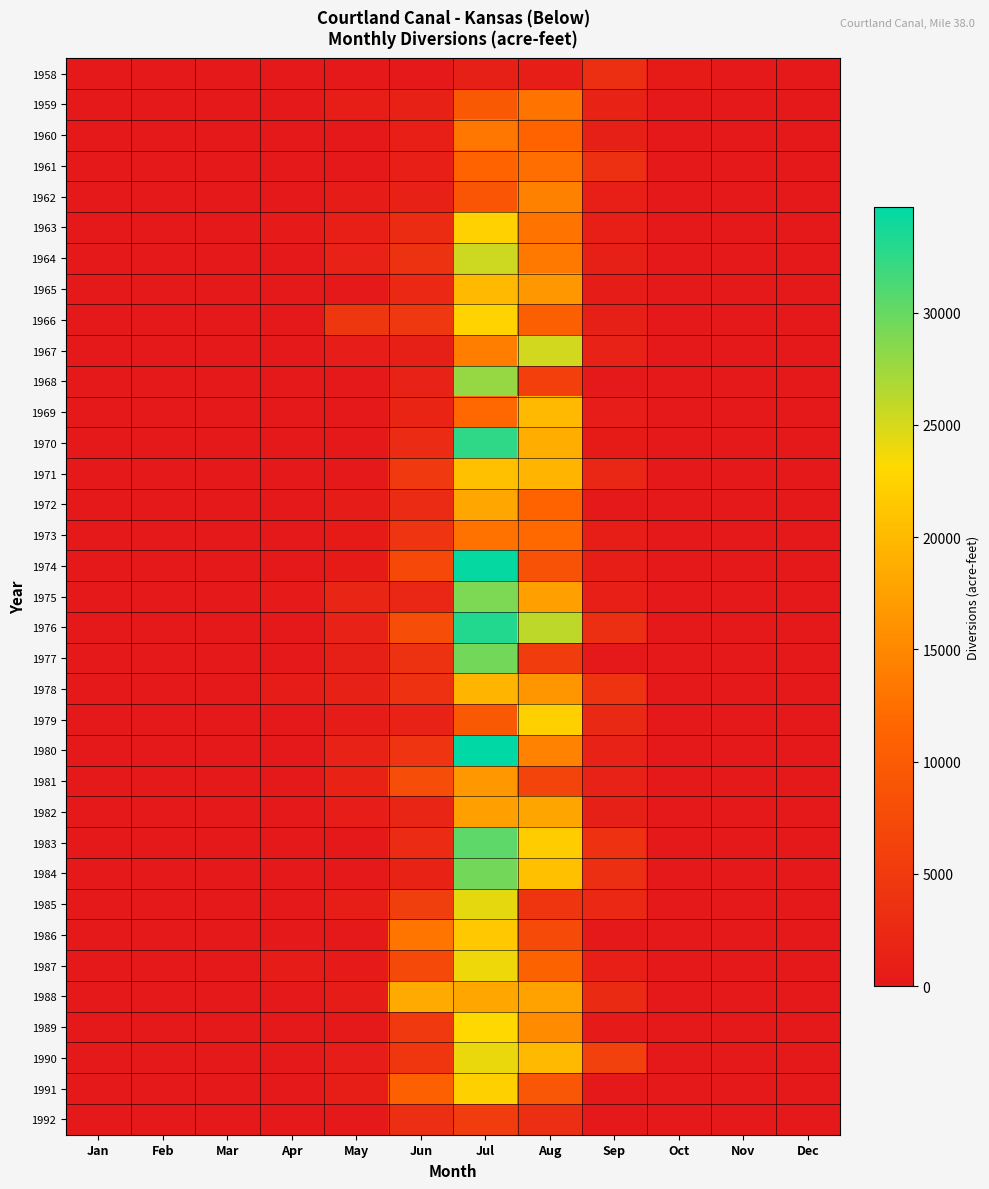

Reading left to right, extract all data points from this chart.

1958: Jan=0	Feb=0	Mar=0	Apr=0	May=0	Jun=0	Jul=1035	Aug=819	Sep=3432	Oct=401	Nov=0	Dec=0
1959: Jan=0	Feb=0	Mar=0	Apr=0	May=865	Jun=1228	Jul=9721	Aug=13005	Sep=1569	Oct=0	Nov=0	Dec=0
1960: Jan=0	Feb=0	Mar=0	Apr=0	May=0	Jun=966	Jul=13313	Aug=11171	Sep=1079	Oct=0	Nov=0	Dec=0
1961: Jan=0	Feb=0	Mar=0	Apr=0	May=0	Jun=938	Jul=11169	Aug=12454	Sep=3542	Oct=0	Nov=0	Dec=0
1962: Jan=0	Feb=0	Mar=0	Apr=0	May=538	Jun=1252	Jul=9124	Aug=14366	Sep=936	Oct=0	Nov=0	Dec=0
1963: Jan=0	Feb=0	Mar=0	Apr=258	May=908	Jun=2902	Jul=22413	Aug=12908	Sep=933	Oct=0	Nov=0	Dec=0
1964: Jan=0	Feb=0	Mar=0	Apr=0	May=1482	Jun=3761	Jul=25398	Aug=13591	Sep=1018	Oct=0	Nov=0	Dec=0
1965: Jan=0	Feb=0	Mar=0	Apr=0	May=0	Jun=2321	Jul=19999	Aug=16724	Sep=502	Oct=0	Nov=0	Dec=0
1966: Jan=0	Feb=0	Mar=0	Apr=0	May=4506	Jun=4748	Jul=22637	Aug=10574	Sep=1099	Oct=0	Nov=0	Dec=0
1967: Jan=0	Feb=0	Mar=0	Apr=0	May=714	Jun=1029	Jul=14067	Aug=25160	Sep=1484	Oct=0	Nov=0	Dec=0
1968: Jan=0	Feb=0	Mar=0	Apr=0	May=0	Jun=1440	Jul=27884	Aug=5732	Sep=0	Oct=0	Nov=0	Dec=0
1969: Jan=0	Feb=0	Mar=0	Apr=0	May=0	Jun=1686	Jul=11722	Aug=19964	Sep=664	Oct=0	Nov=0	Dec=0
1970: Jan=0	Feb=0	Mar=0	Apr=0	May=0	Jun=2682	Jul=32543	Aug=18859	Sep=357	Oct=0	Nov=0	Dec=0
1971: Jan=0	Feb=0	Mar=0	Apr=0	May=0	Jun=4832	Jul=20624	Aug=19543	Sep=2202	Oct=0	Nov=0	Dec=0
1972: Jan=0	Feb=0	Mar=0	Apr=0	May=442	Jun=2662	Jul=18039	Aug=11171	Sep=44	Oct=0	Nov=0	Dec=0
1973: Jan=0	Feb=0	Mar=0	Apr=0	May=365	Jun=4197	Jul=12843	Aug=11960	Sep=841	Oct=0	Nov=0	Dec=0
1974: Jan=0	Feb=0	Mar=0	Apr=0	May=357	Jun=7135	Jul=34429	Aug=8672	Sep=879	Oct=0	Nov=0	Dec=0
1975: Jan=0	Feb=0	Mar=0	Apr=184	May=1978	Jun=2227	Jul=28948	Aug=17433	Sep=885	Oct=0	Nov=0	Dec=0
1976: Jan=0	Feb=0	Mar=0	Apr=0	May=1482	Jun=7870	Jul=33092	Aug=26075	Sep=3273	Oct=0	Nov=0	Dec=0
1977: Jan=0	Feb=0	Mar=0	Apr=0	May=1095	Jun=3786	Jul=29457	Aug=5230	Sep=0	Oct=0	Nov=0	Dec=0
1978: Jan=0	Feb=0	Mar=0	Apr=415	May=1238	Jun=3717	Jul=19632	Aug=16431	Sep=3864	Oct=0	Nov=0	Dec=0
1979: Jan=0	Feb=0	Mar=0	Apr=0	May=534	Jun=1458	Jul=9679	Aug=22245	Sep=2374	Oct=0	Nov=0	Dec=0
1980: Jan=0	Feb=0	Mar=0	Apr=0	May=1384	Jun=4138	Jul=34707	Aug=14479	Sep=1315	Oct=0	Nov=0	Dec=0
1981: Jan=0	Feb=0	Mar=0	Apr=0	May=1523	Jun=7884	Jul=16697	Aug=6573	Sep=1387	Oct=0	Nov=0	Dec=0
1982: Jan=0	Feb=0	Mar=0	Apr=0	May=599	Jun=1932	Jul=17437	Aug=17958	Sep=1117	Oct=0	Nov=0	Dec=0
1983: Jan=0	Feb=0	Mar=0	Apr=0	May=0	Jun=2731	Jul=30434	Aug=21899	Sep=3626	Oct=0	Nov=0	Dec=0
1984: Jan=0	Feb=0	Mar=0	Apr=0	May=0	Jun=1616	Jul=29445	Aug=20646	Sep=3390	Oct=0	Nov=0	Dec=0
1985: Jan=0	Feb=0	Mar=0	Apr=0	May=760	Jun=5613	Jul=24264	Aug=4310	Sep=2255	Oct=0	Nov=0	Dec=0
1986: Jan=0	Feb=0	Mar=0	Apr=0	May=0	Jun=13163	Jul=21426	Aug=7541	Sep=79	Oct=0	Nov=0	Dec=0
1987: Jan=0	Feb=0	Mar=0	Apr=428	May=161	Jun=7272	Jul=23798	Aug=11044	Sep=914	Oct=0	Nov=0	Dec=0
1988: Jan=0	Feb=0	Mar=0	Apr=0	May=480	Jun=18492	Jul=18068	Aug=17651	Sep=2555	Oct=0	Nov=0	Dec=0
1989: Jan=0	Feb=0	Mar=0	Apr=0	May=0	Jun=4908	Jul=23098	Aug=15491	Sep=208	Oct=0	Nov=0	Dec=0
1990: Jan=0	Feb=0	Mar=0	Apr=0	May=611	Jun=4388	Jul=24044	Aug=20004	Sep=6117	Oct=0	Nov=0	Dec=0
1991: Jan=0	Feb=0	Mar=0	Apr=0	May=867	Jun=10772	Jul=22348	Aug=9273	Sep=0	Oct=0	Nov=0	Dec=0
1992: Jan=0	Feb=0	Mar=0	Apr=0	May=0	Jun=3297	Jul=5401	Aug=3332	Sep=44	Oct=0	Nov=0	Dec=0